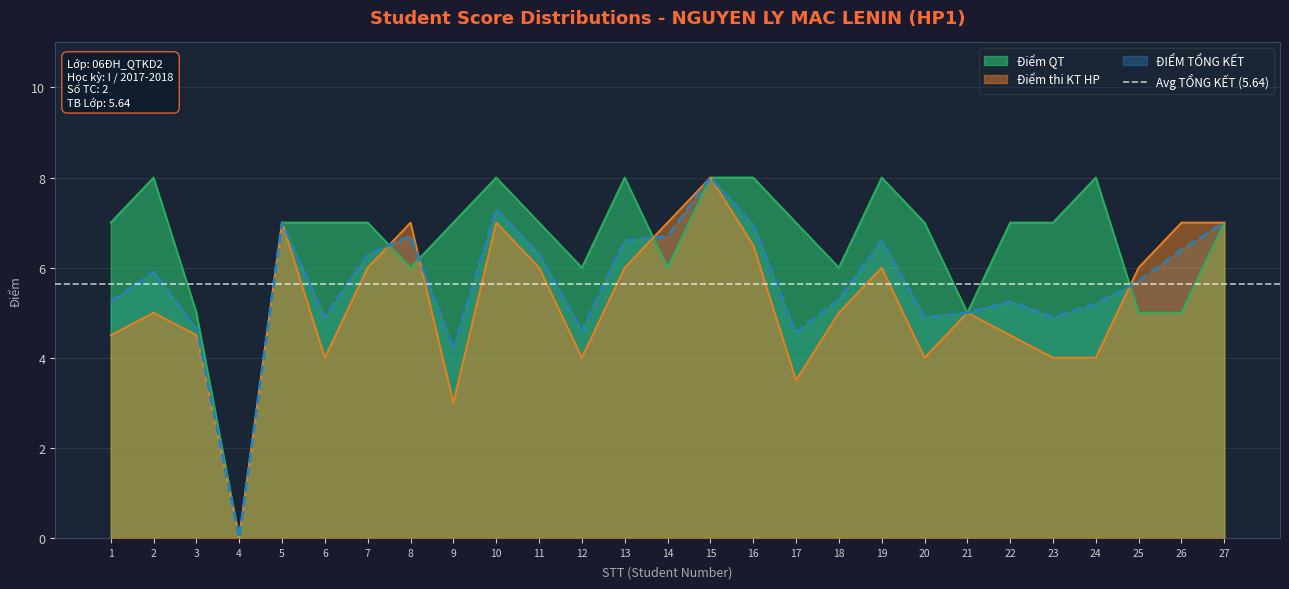

List the series in order of their overall mean, highest first.

Điểm QT, ĐIỂM TỔNG KẾT, Điểm thi KT HP